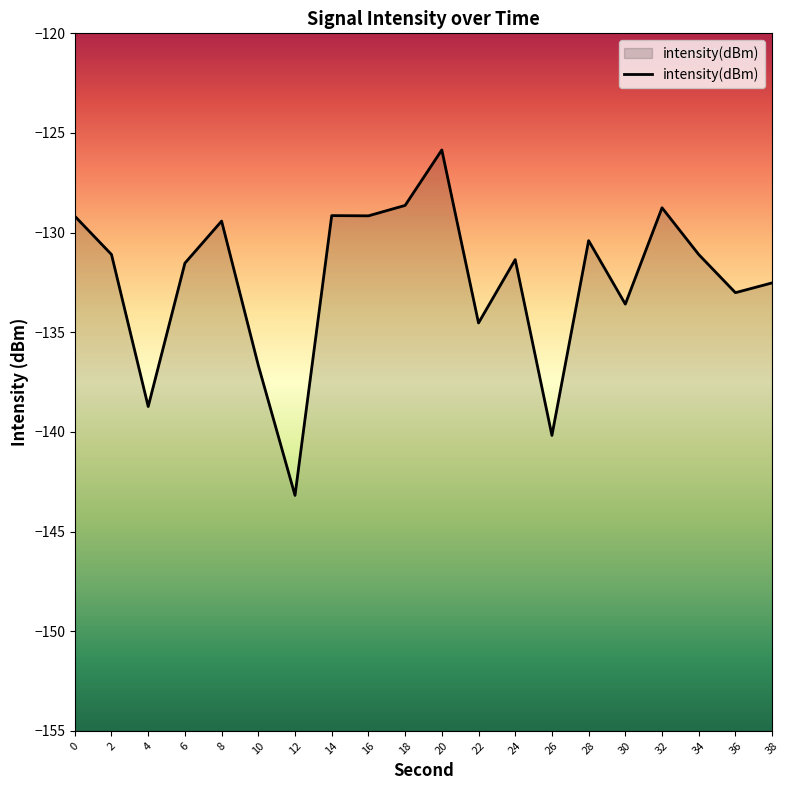

What is the value of the 16th point from the left?

-133.6